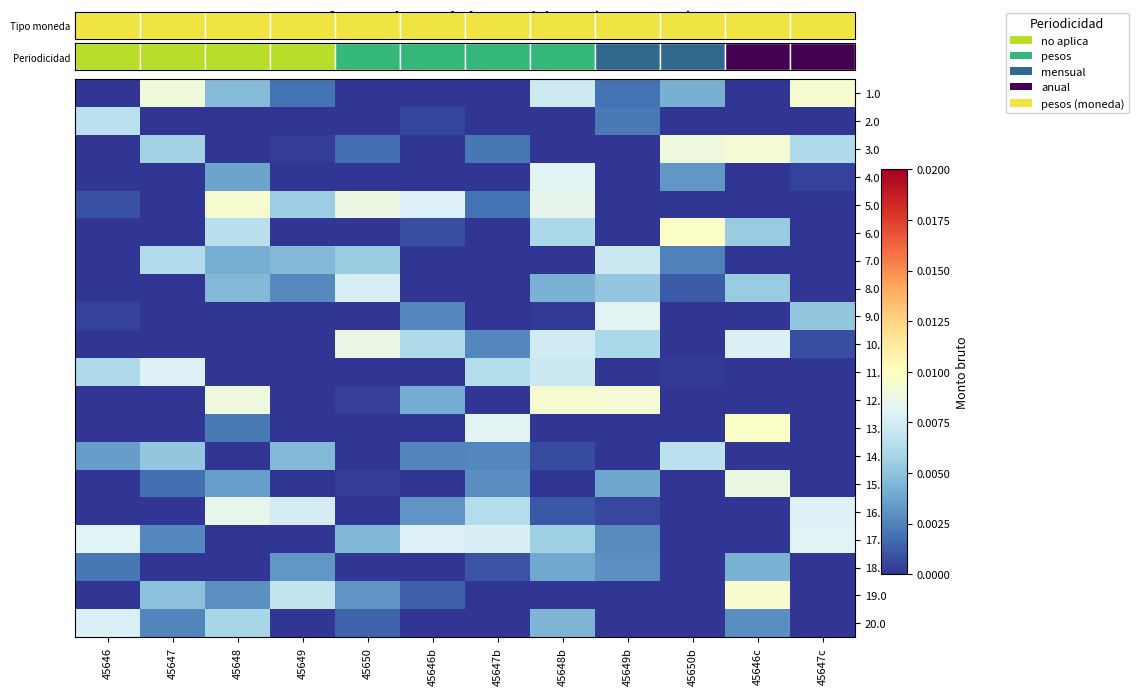

How many categories are shown in the chart?

12